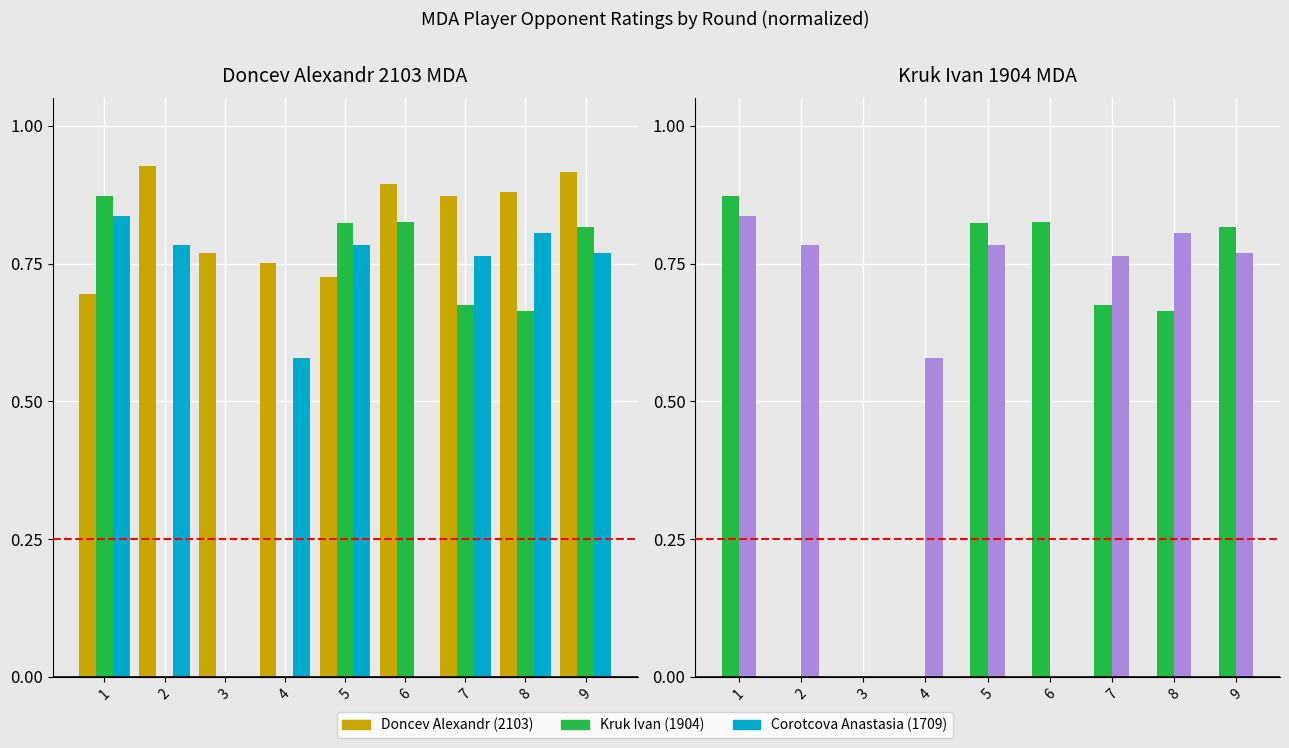

What is the sum of all Corotcova Anastasia values?

5.3